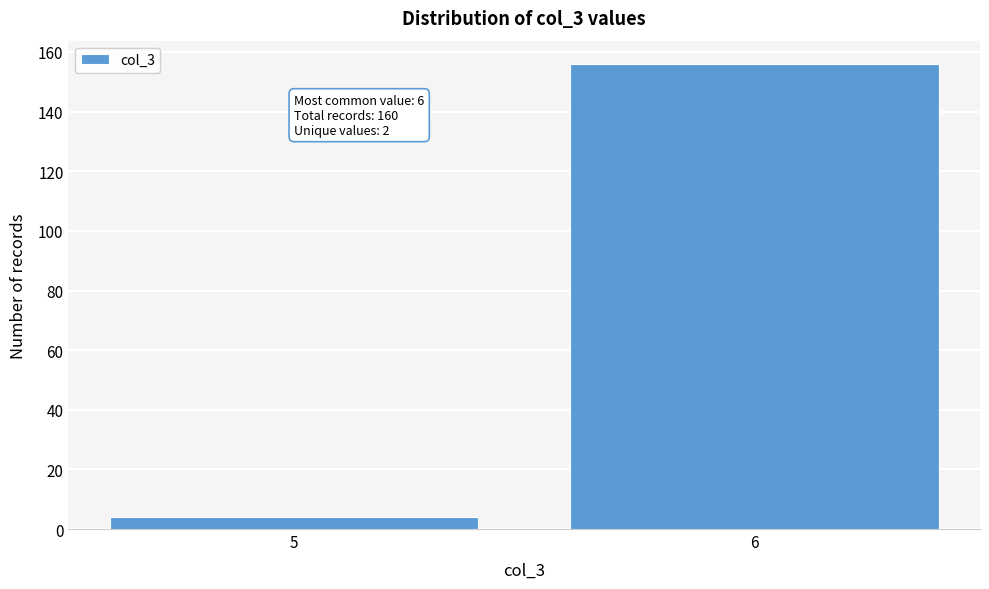

Reading left to right, transcribe all the data shown in this chart.

5=4	6=156